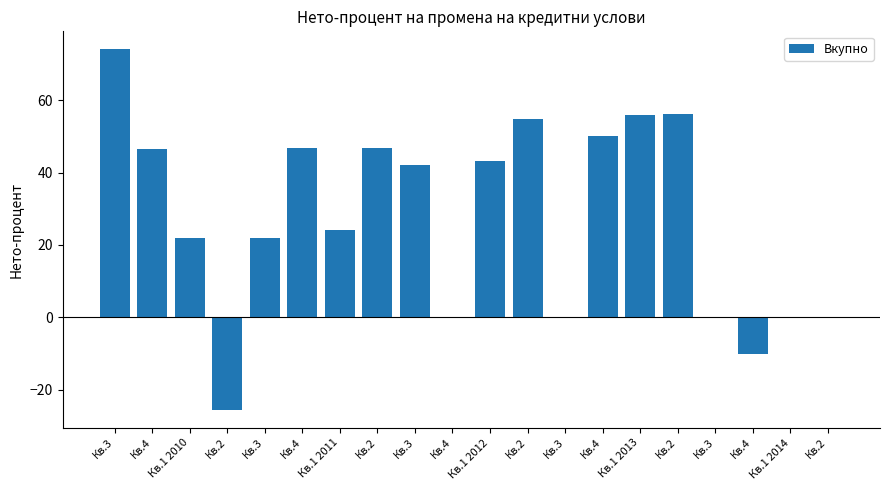

What is the label of the 7th bar from the right?

Кв.4